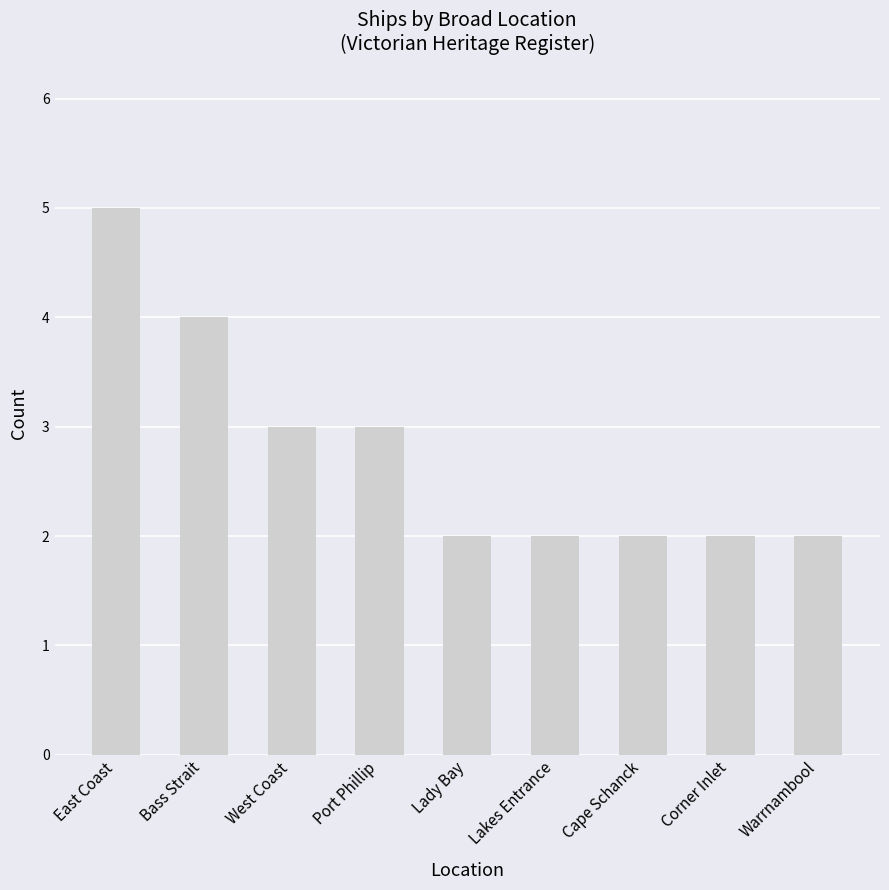

Reading left to right, list all the values displayed in this chart.

East Coast=5	Bass Strait=4	West Coast=3	Port Phillip=3	Lady Bay=2	Lakes Entrance=2	Cape Schanck=2	Corner Inlet=2	Warrnambool=2